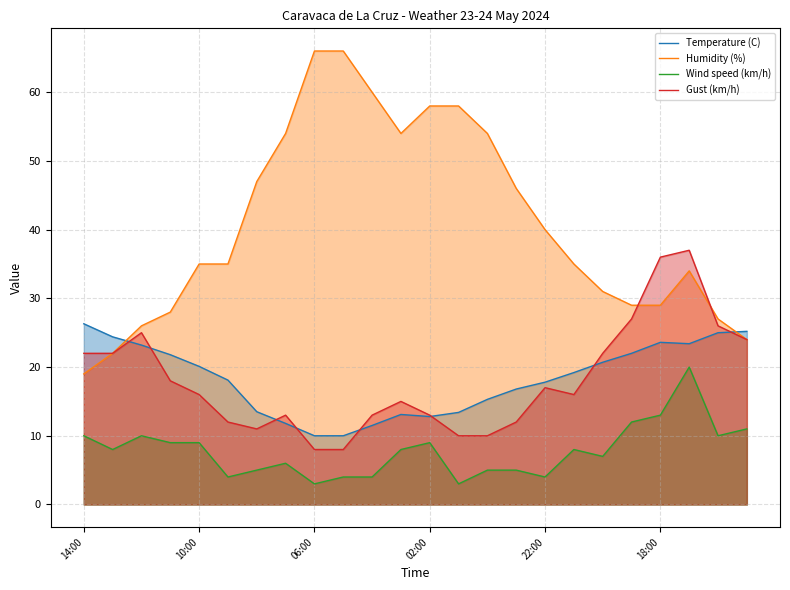

True or false: Wind speed (km/h) has a value of 34.7 at 21.

False